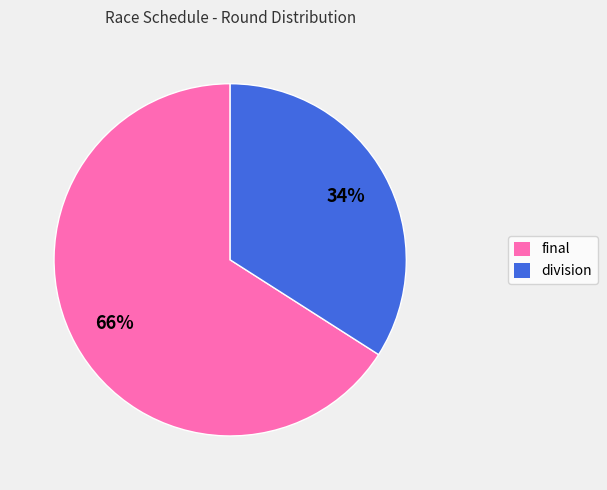

Does any single category account for the majority?

Yes